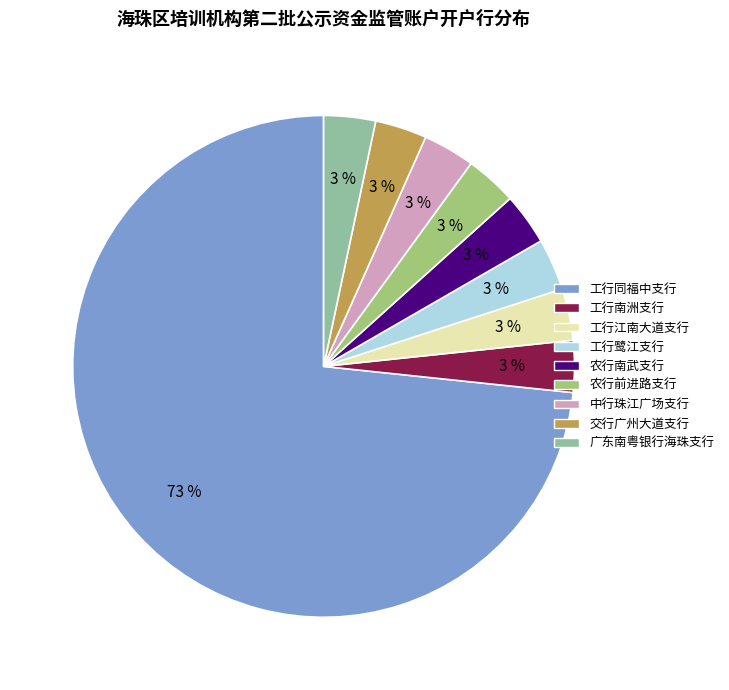

Is it true that 工行江南大道支行 is 15% of the pie?

False